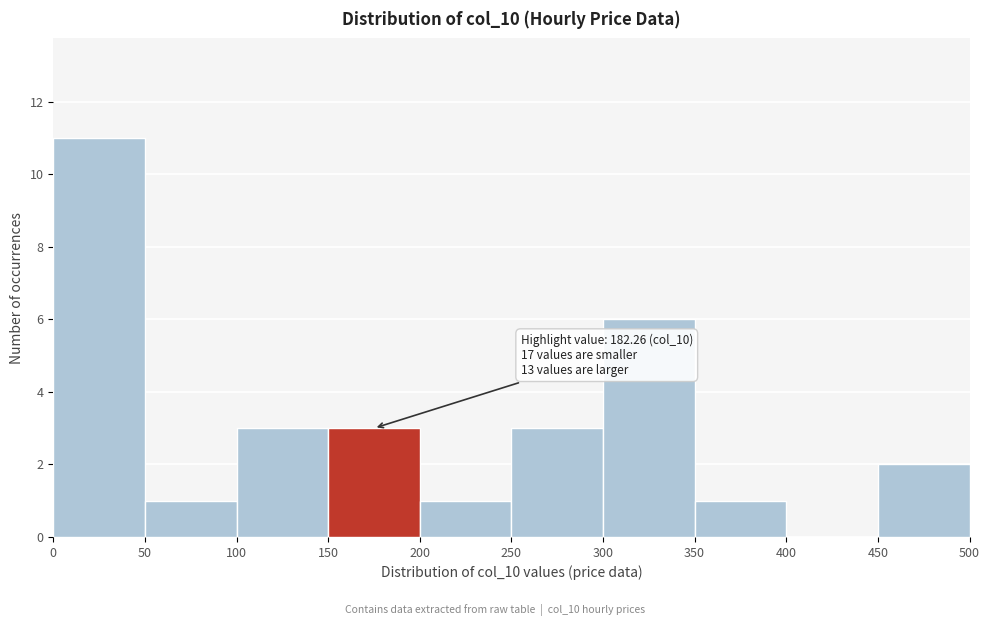

Which range on the x-axis has the tallest bar?

0 to 50